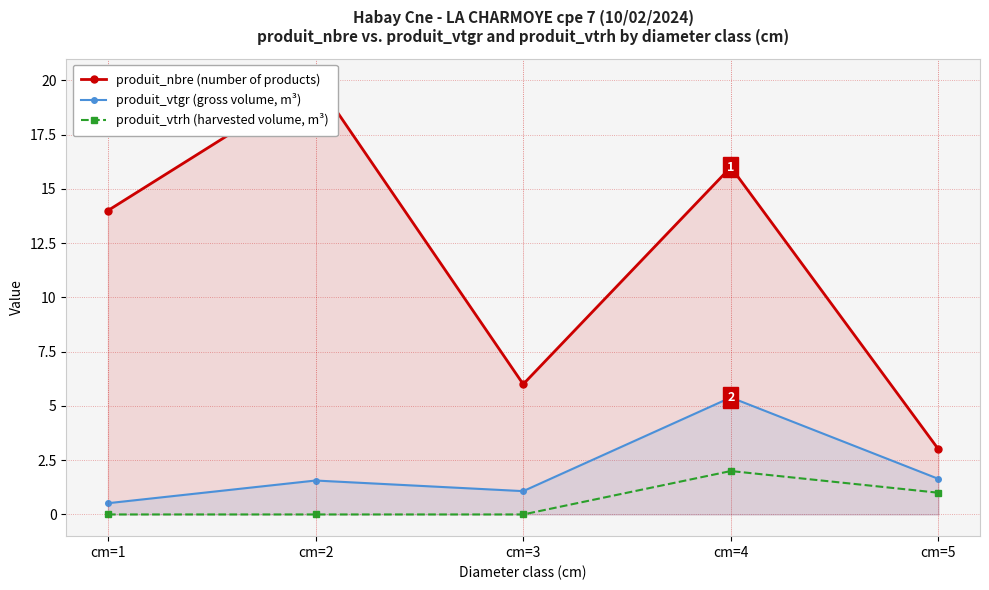

True or false: produit_vtrh (harvested volume, m³) and produit_vtgr (gross volume, m³) intersect in this chart.

False